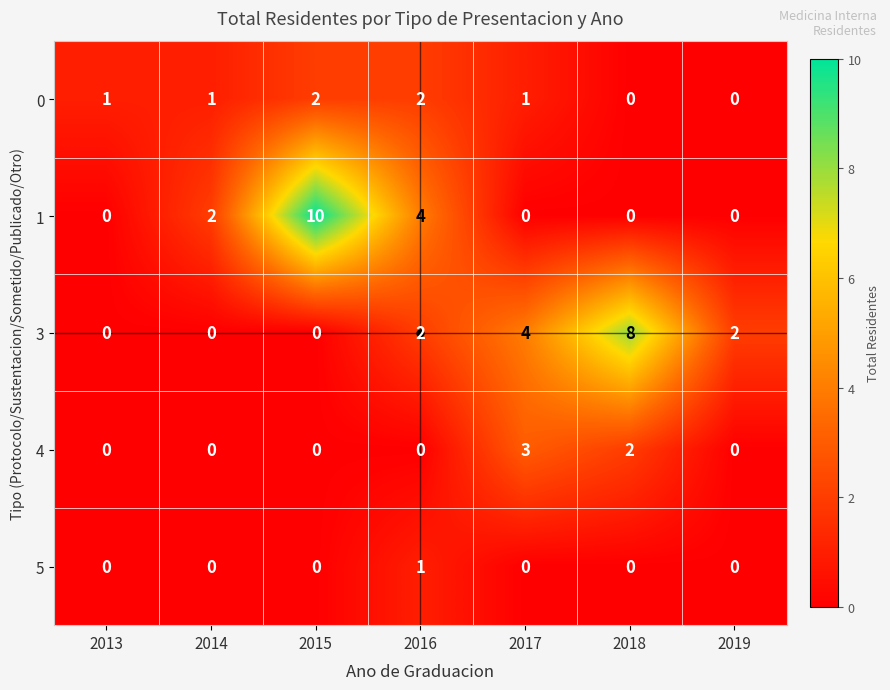

How many data points does each series have?

7